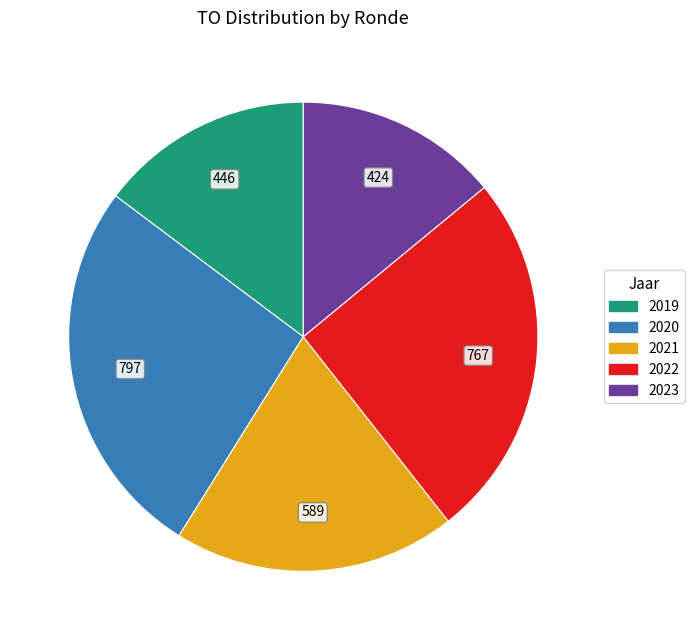

Which category has the smallest portion of the pie?

2023